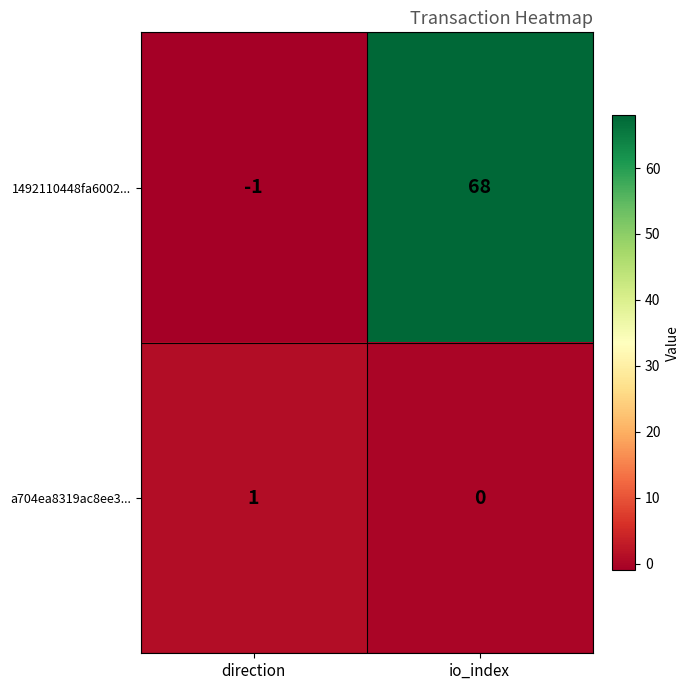

Which series has the largest total across all categories?

1492110448fa6002...